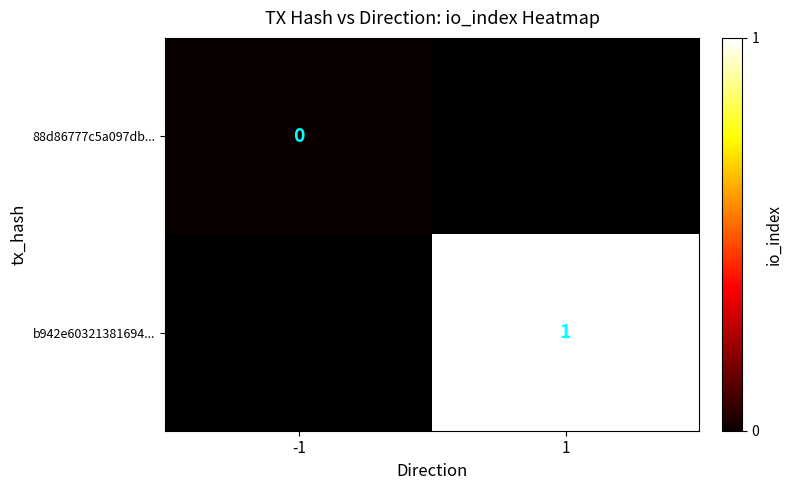

Which has a higher value, -1 or 1?

1